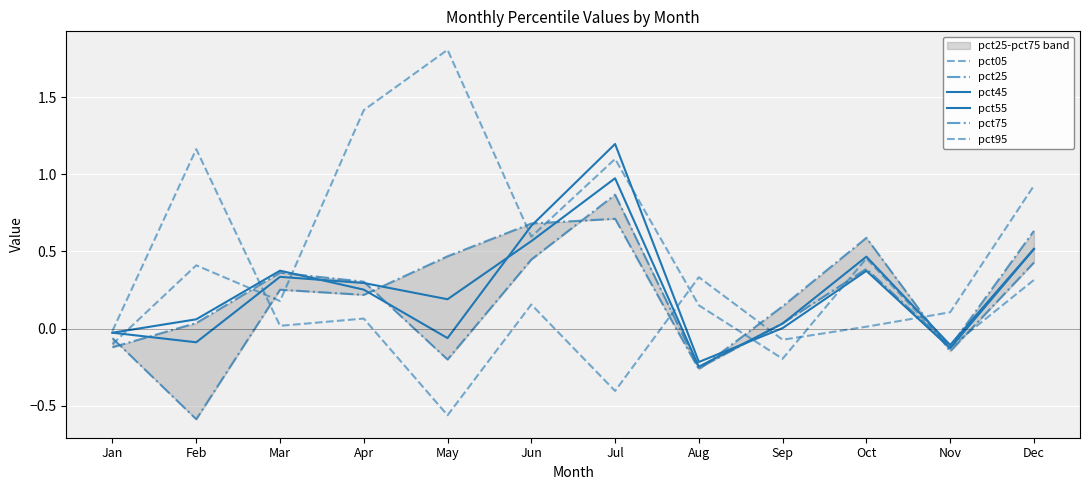

What is the average value of the pct45 series?

0.2